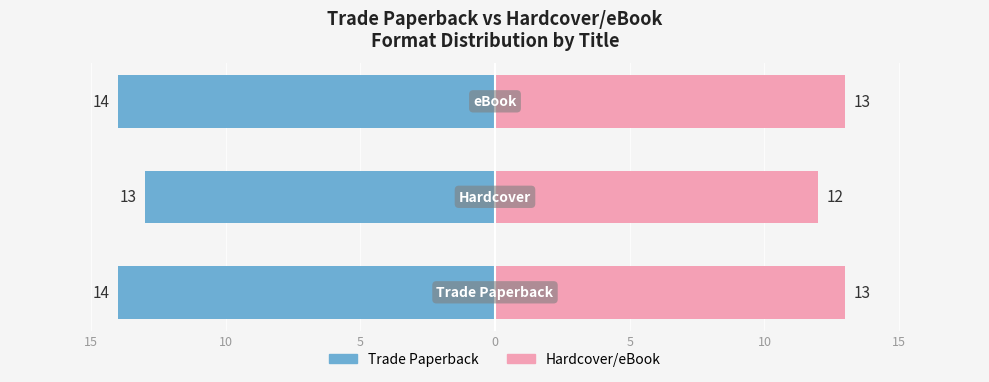

What is the value of the Trade Paperback bar at the 3rd from the left?

14